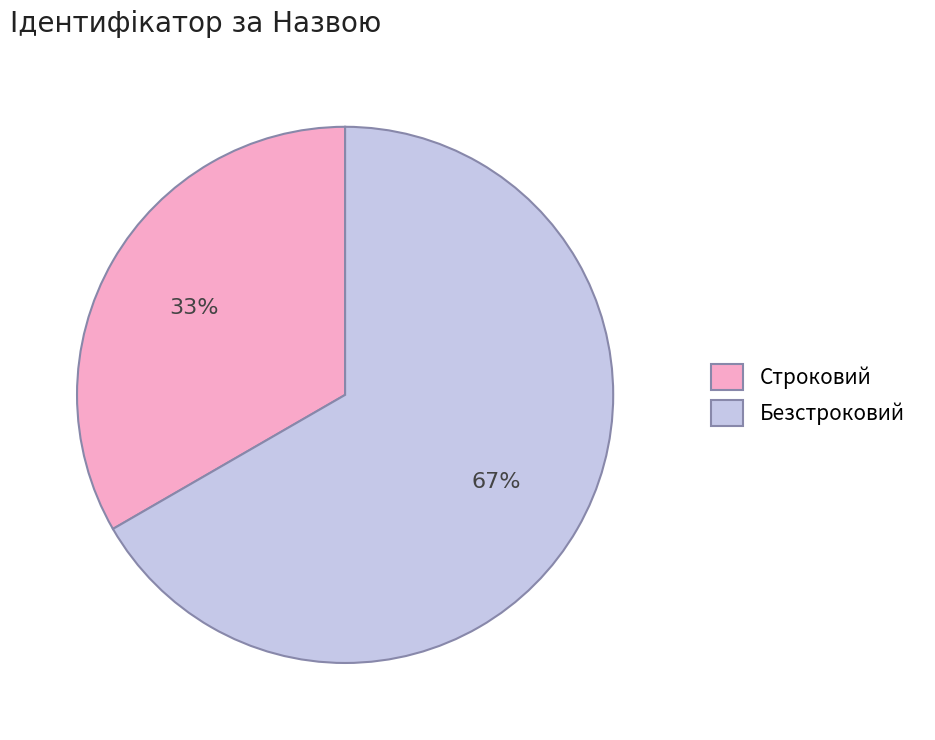

True or false: Строковий accounts for 26% of the total.

False